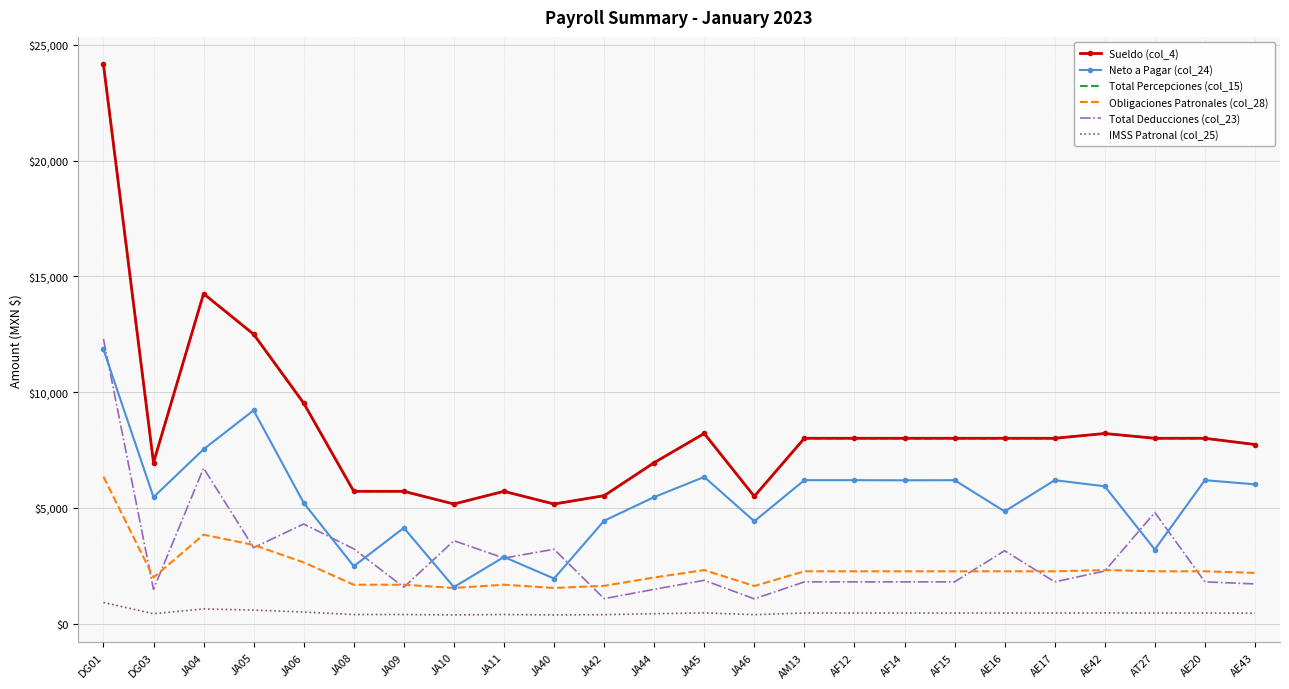

The value of Neto a Pagar (col_24) at JA46 is 4425.2. True or false?

True